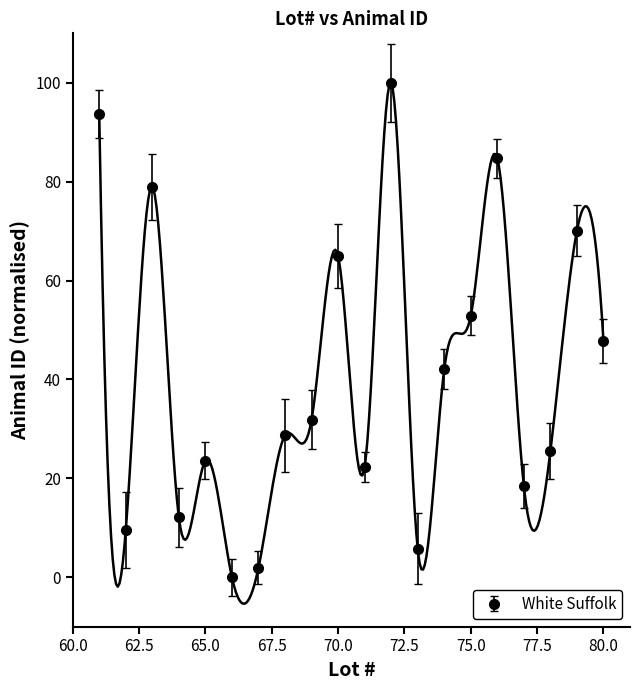

What is the sum of all values?

814.6